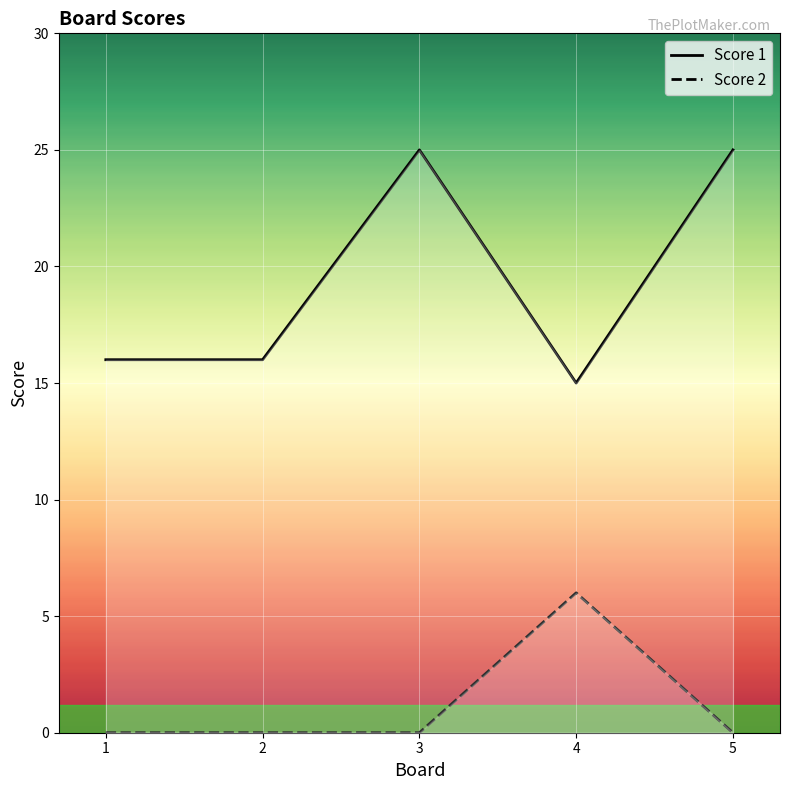

Is it true that Score 1 equals 11 at 3?

False